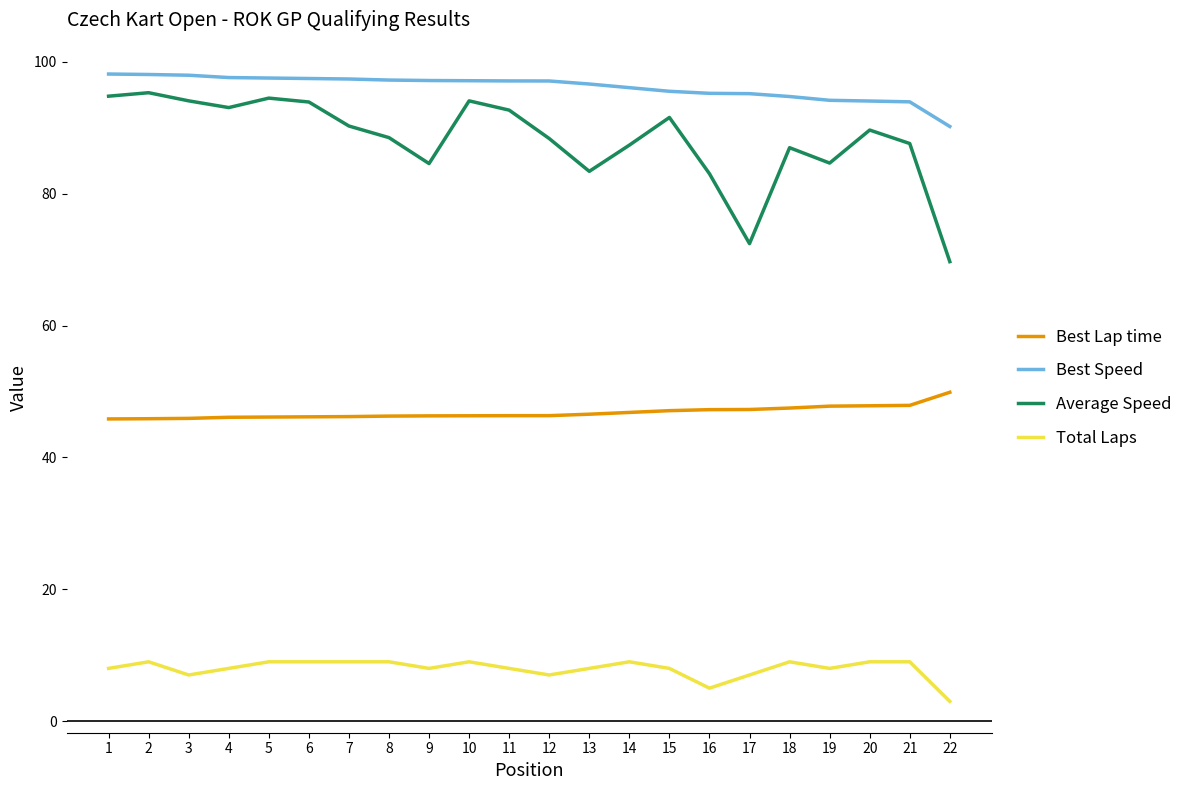

What is the difference between the highest and lowest values at 19?

86.2